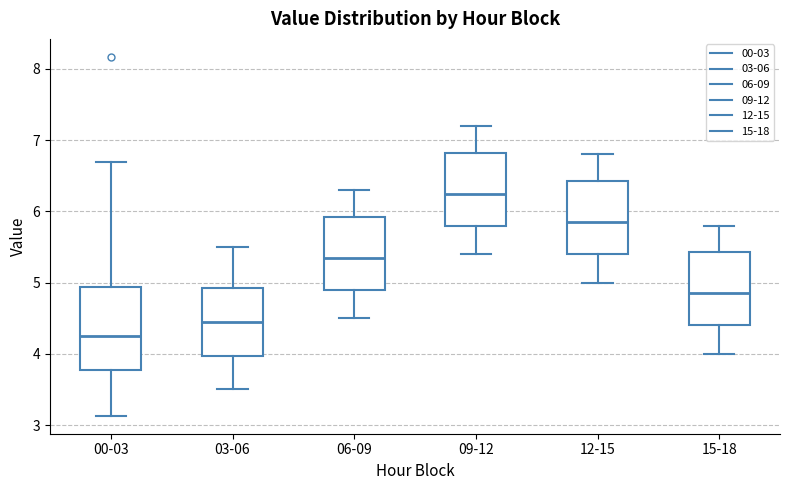

Which box has the highest median line?

09-12